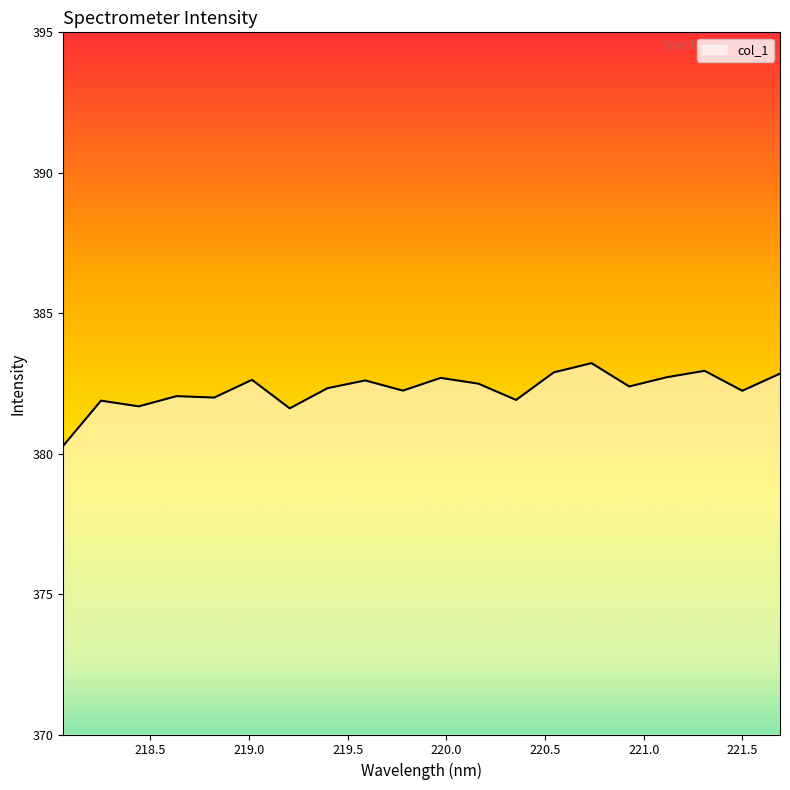

What is the smallest value displayed?

380.3